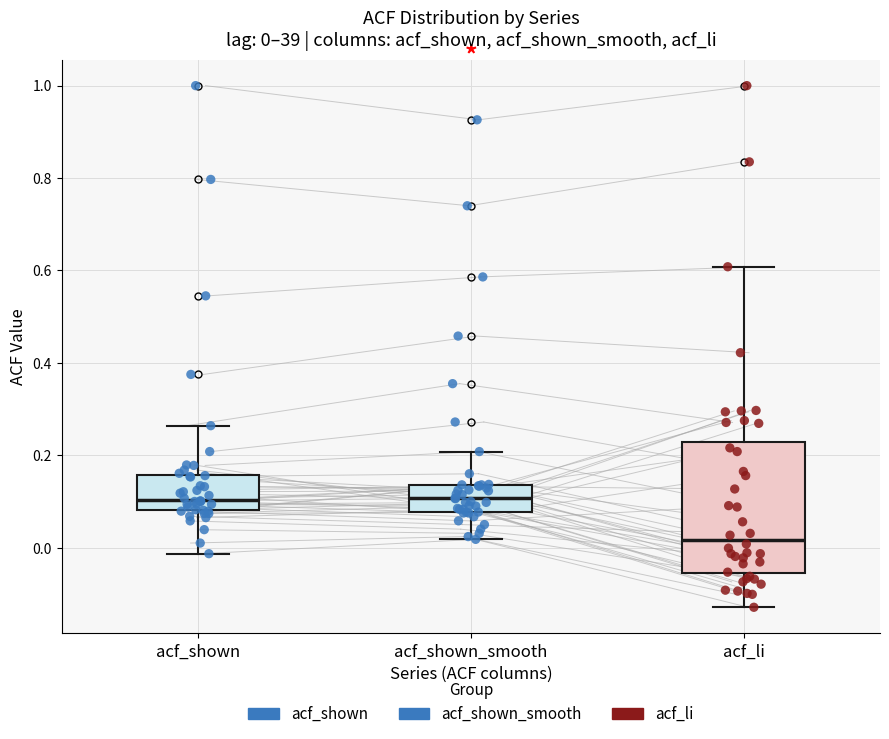

Which box has the lowest median line?

acf_li